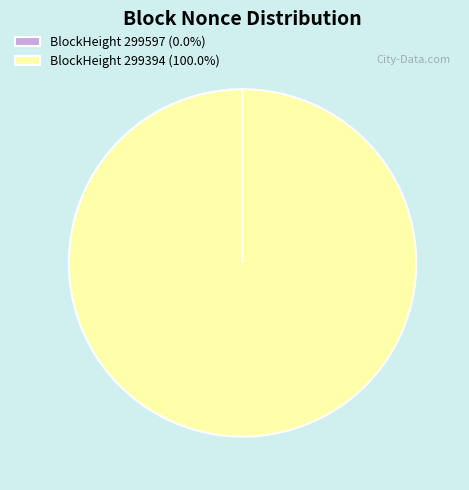

Is there any slice that represents more than half of the pie?

Yes